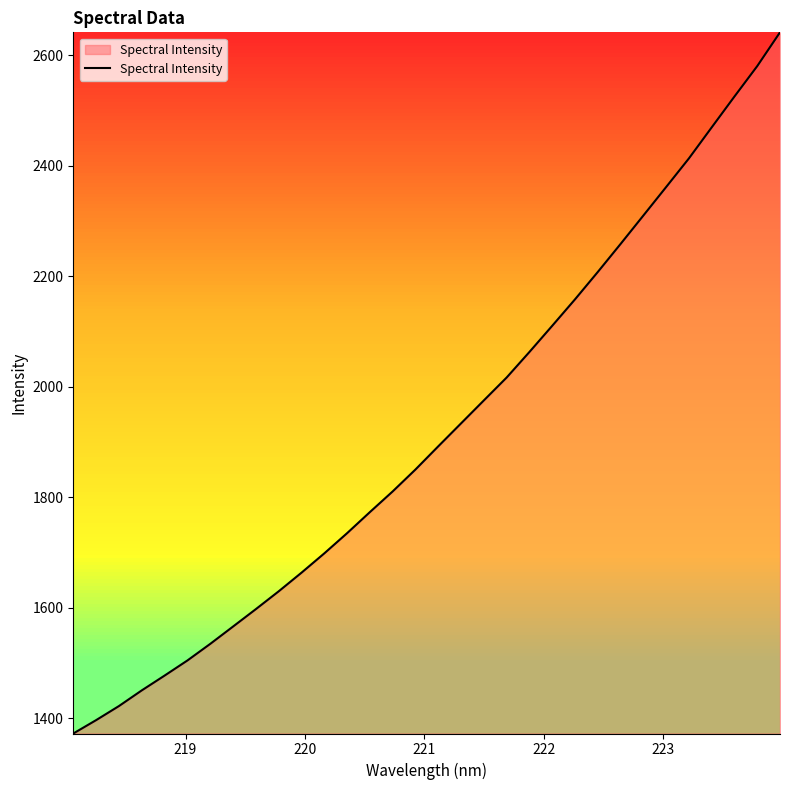

What is the greatest value displayed?

2641.4